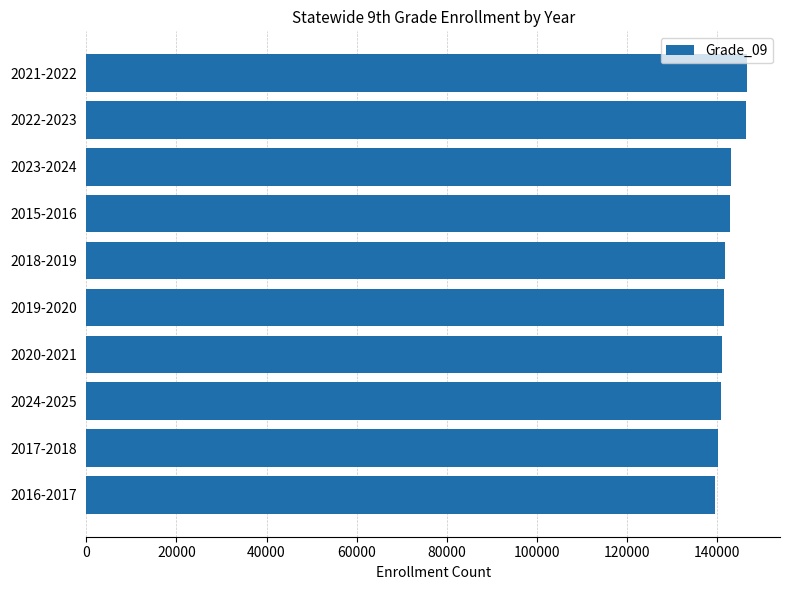

The value at 2023-2024 is 218185. True or false?

False